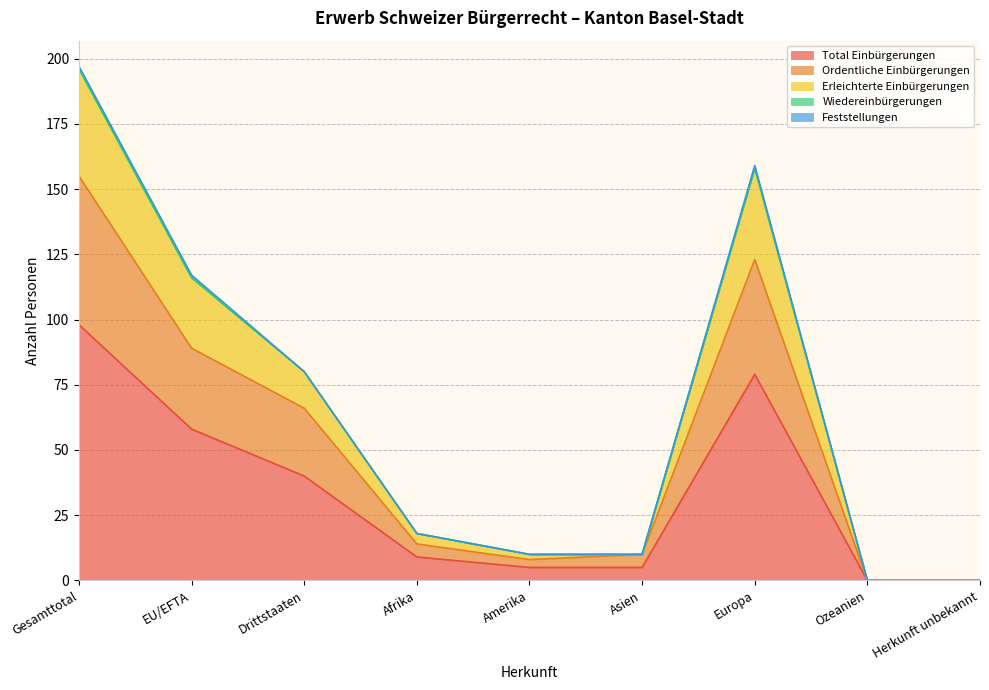

List the labels in order of Erleichterte Einbürgerungen value, smallest first.

Ozeanien, Herkunft unbekannt, Amerika, Asien, Afrika, Drittstaaten, EU/EFTA, Europa, Gesamttotal